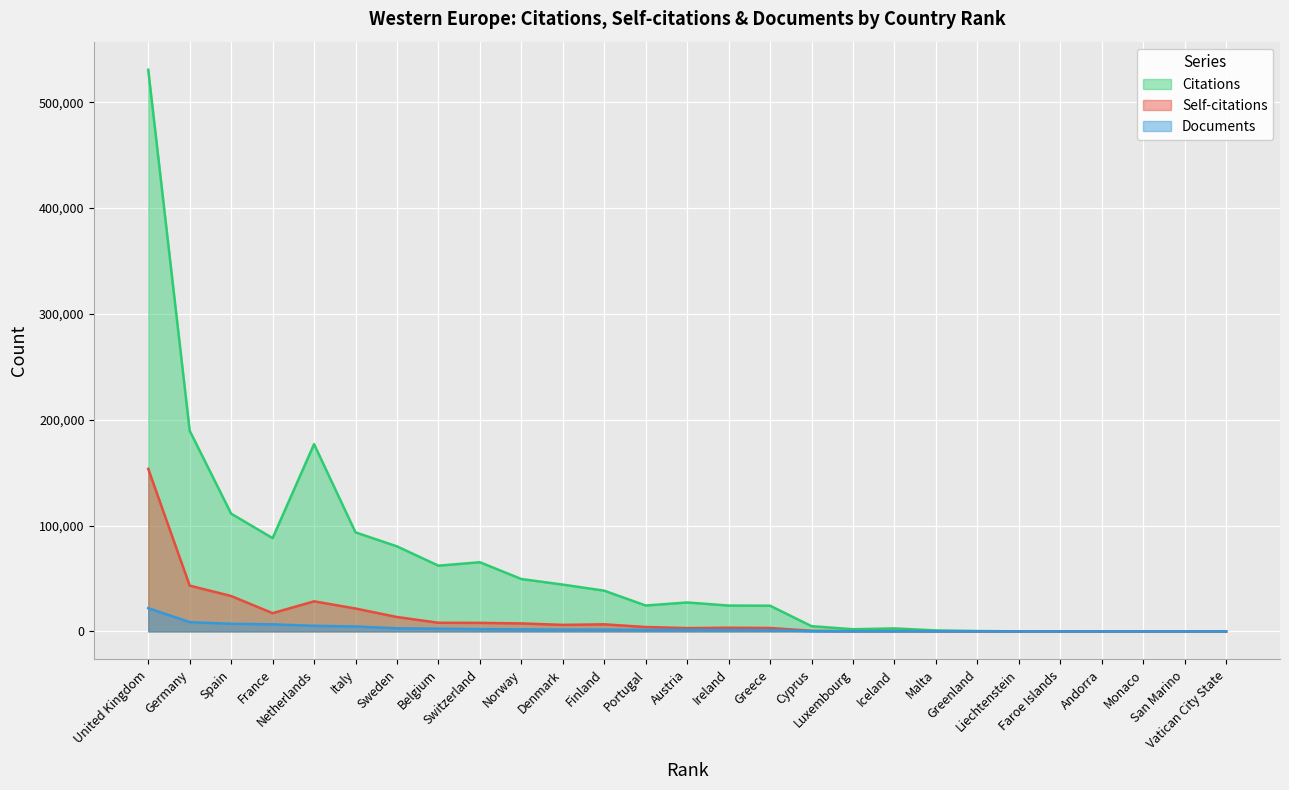

What is the spread (max minus min) of values at Spain?

104042